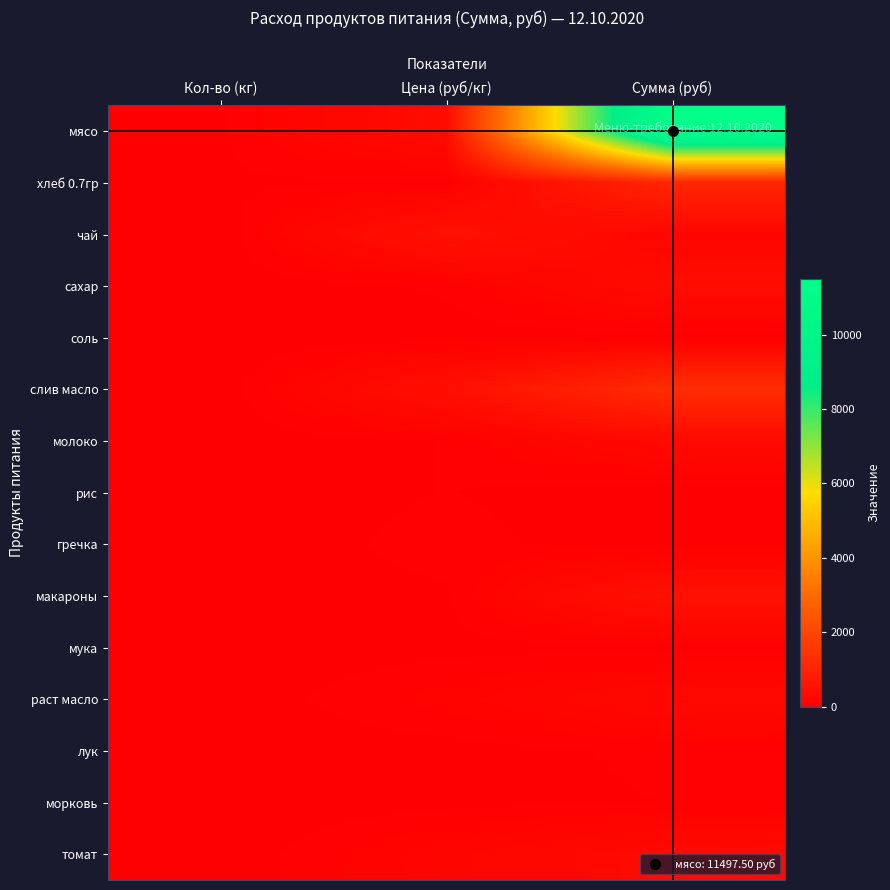

Which series has the largest total across all categories?

мясо